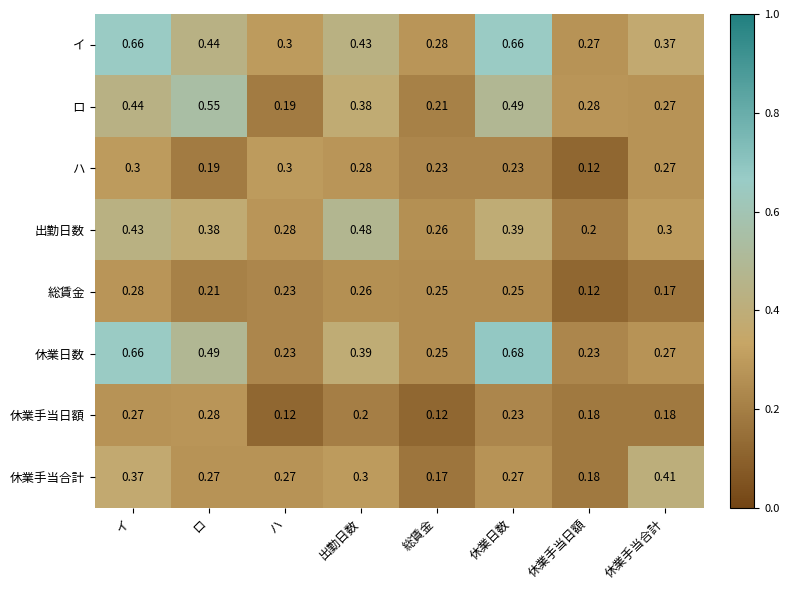

At which category is the sum across all series the highest?

イ